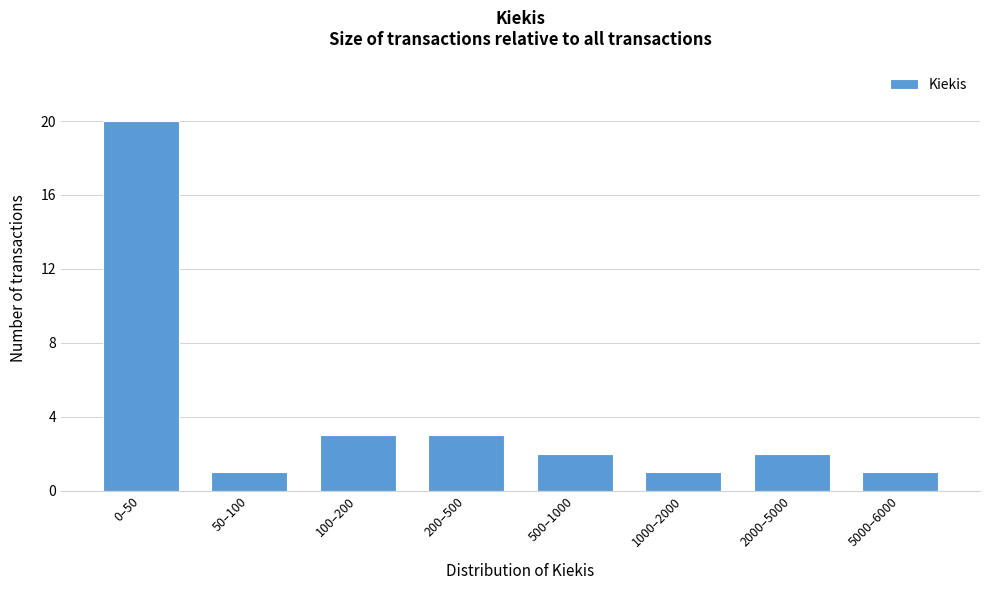

Reading left to right, list all the values displayed in this chart.

20	1	3	3	2	1	2	1